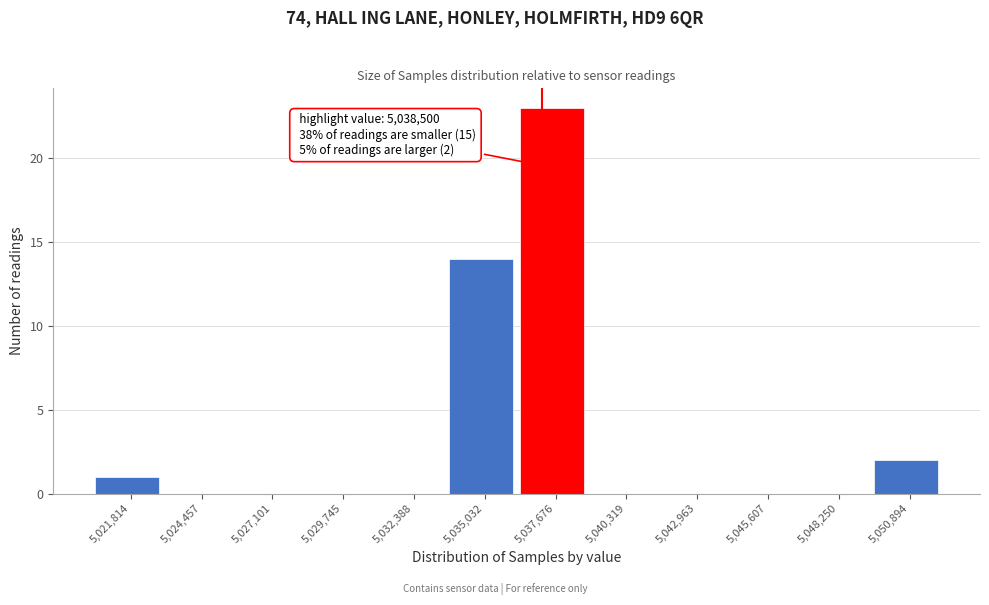

Reading left to right, list all the values displayed in this chart.

5,021,814=1	5,024,457=0	5,027,101=0	5,029,745=0	5,032,388=0	5,035,032=14	5,037,676=23	5,040,319=0	5,042,963=0	5,045,607=0	5,048,250=0	5,050,894=2